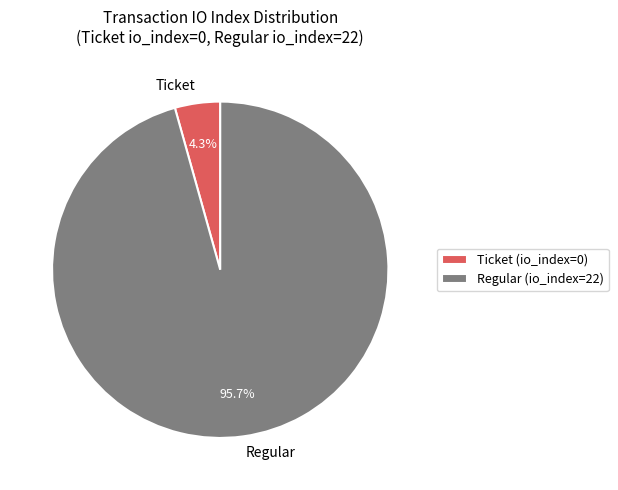

To the nearest percent, what is the average slice percentage?

50%